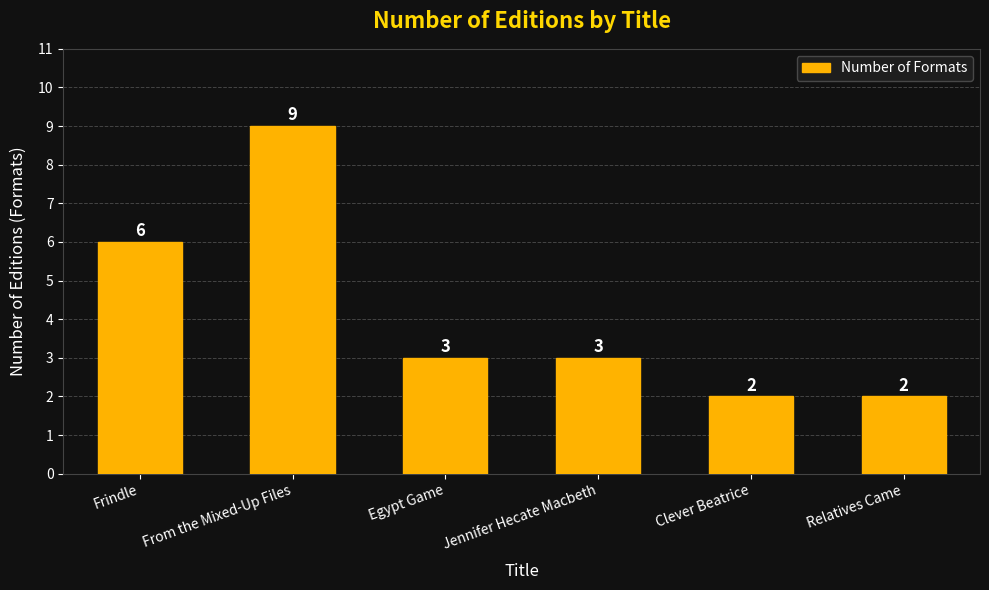

How many bars are there in total?

6